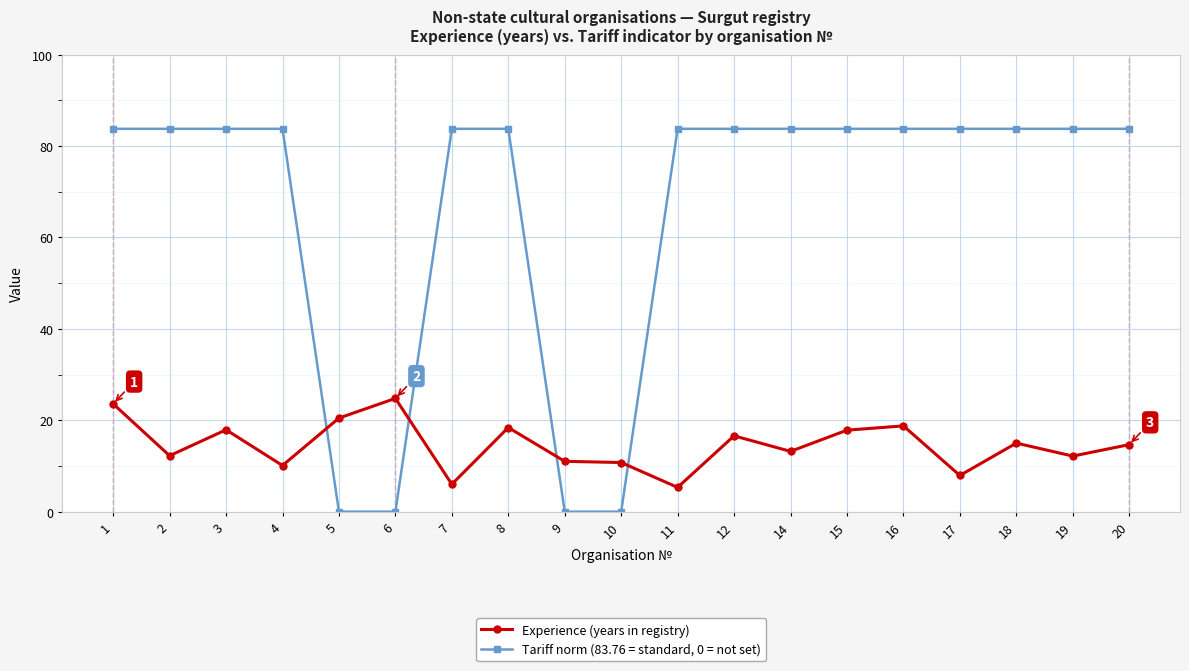

Where does the Tariff norm (83.76 = standard, 0 = not set) series first go above 83?

1